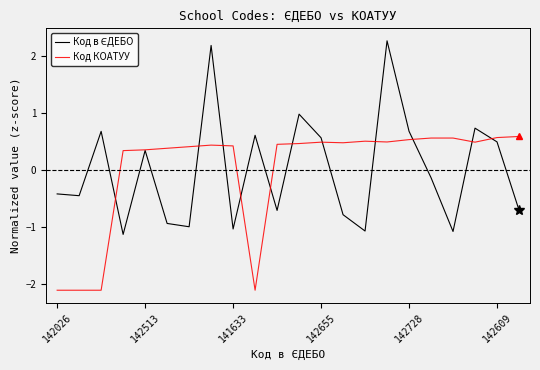

What is the smallest value displayed?

-2.1